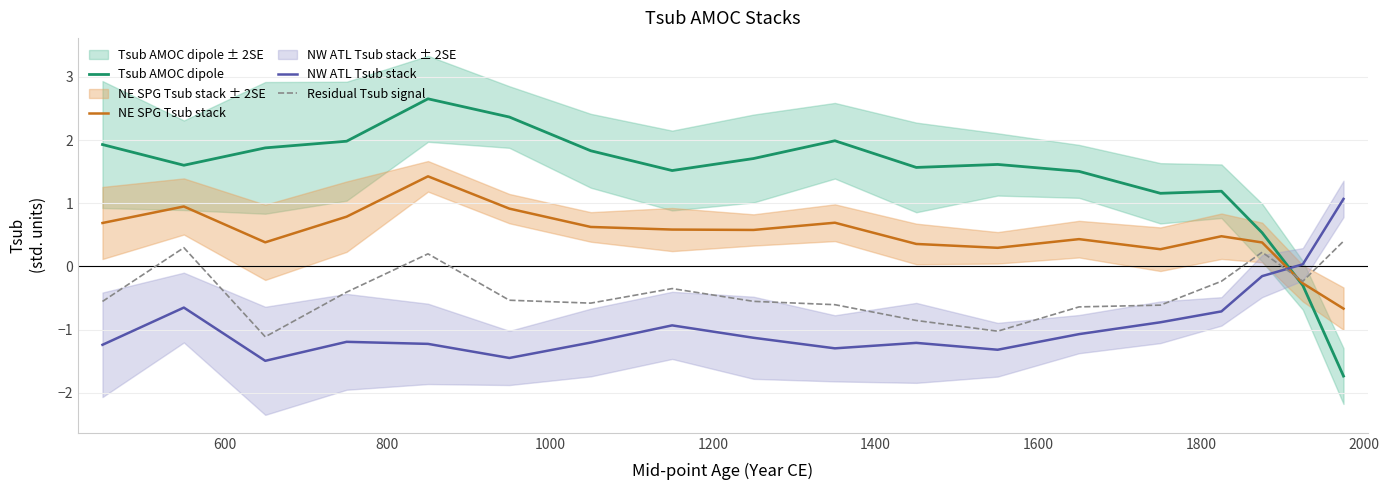

What is the minimum value for Residual Tsub signal?

-1.1